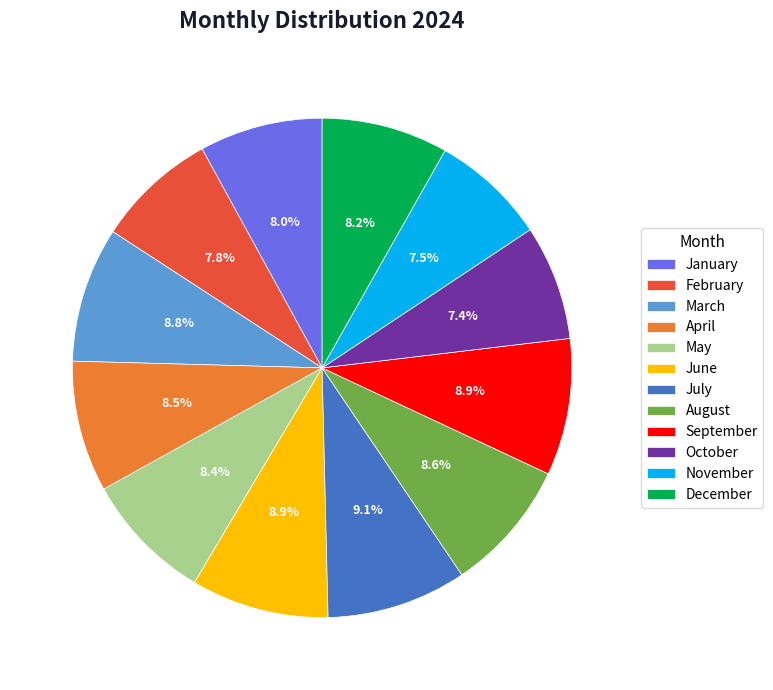

Is it true that January is 8% of the pie?

True